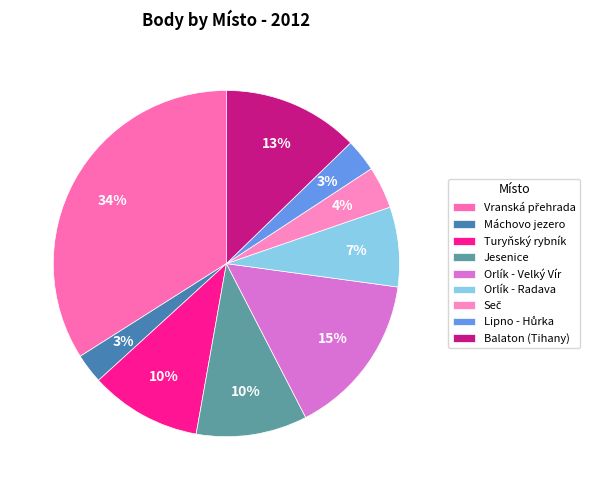

Does any single category account for the majority?

No